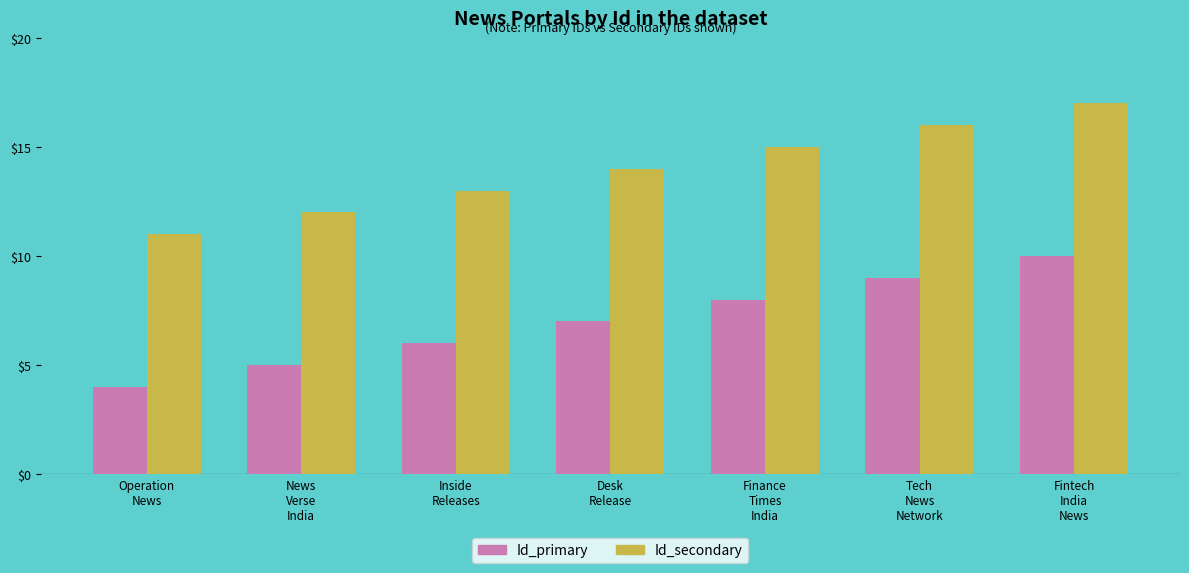

What is the average value of the Id_primary series?

7